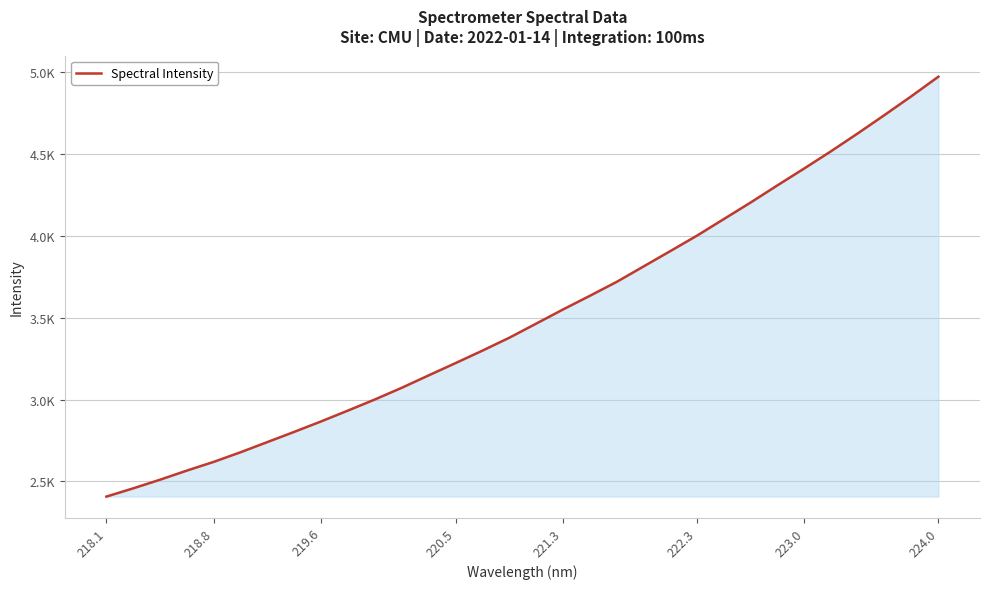

True or false: there are more than 1 points higher than both neighbors.

False